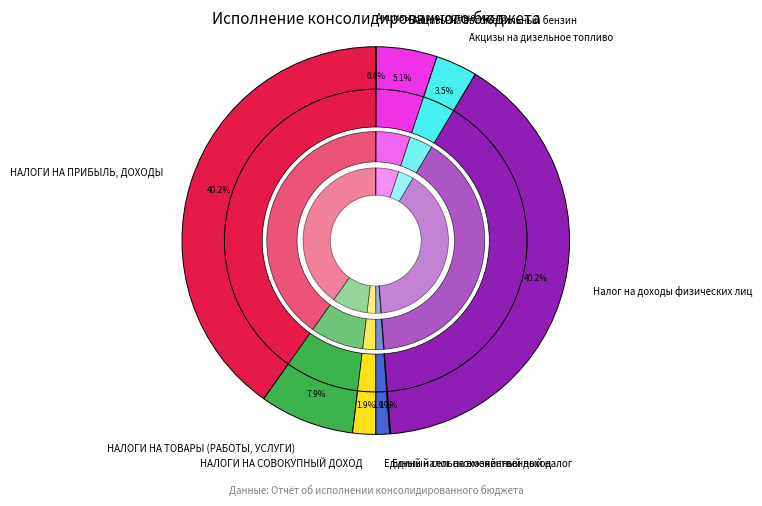

Does any single category account for the majority?

No